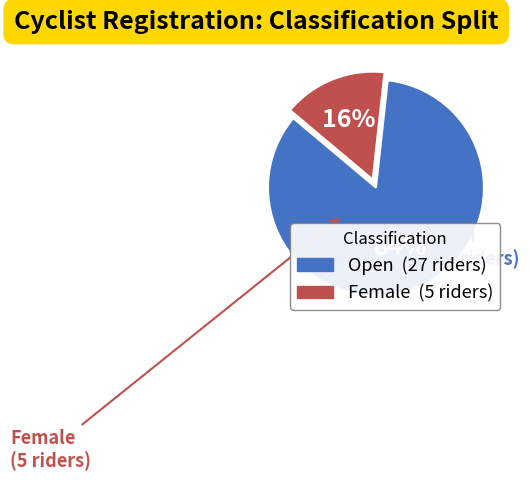

To the nearest percent, what is the average slice percentage?

50%